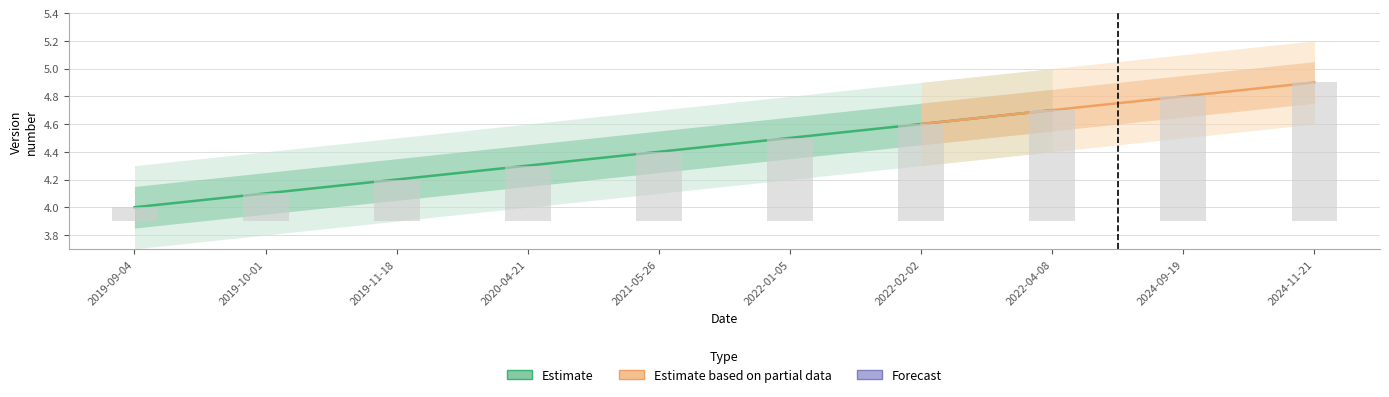

At which label is the value closest to 0?

2019-09-04